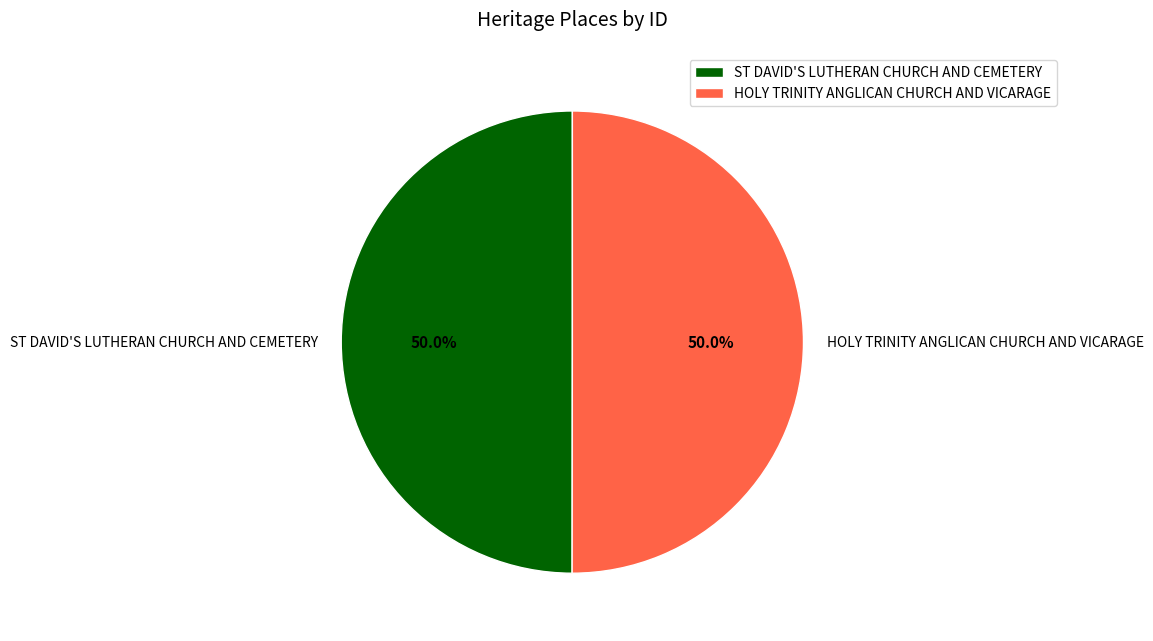

How much of the chart is everything except HOLY TRINITY ANGLICAN CHURCH AND VICARAGE?

50.0%